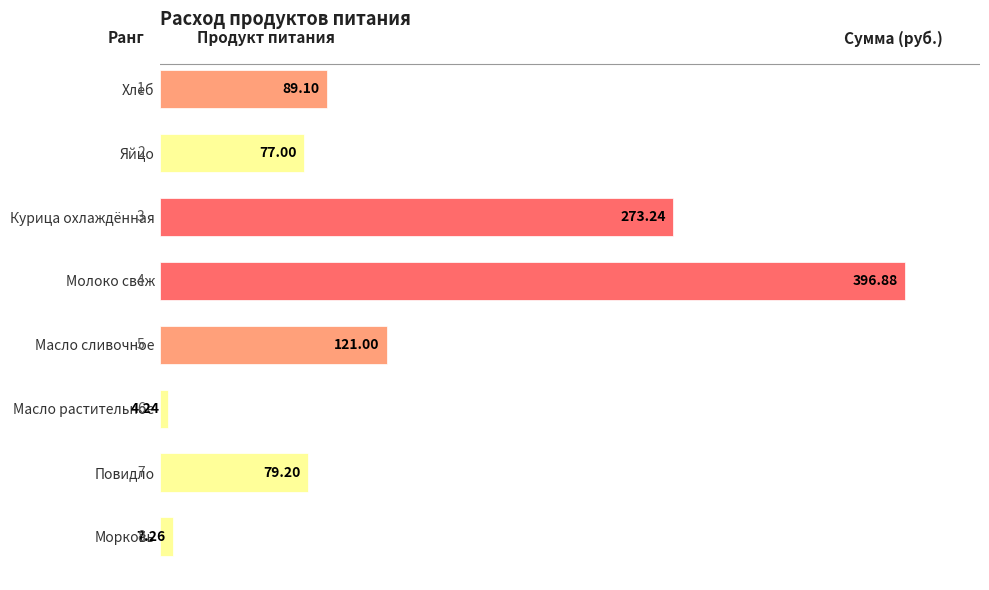

Between Хлеб and Повидло, which is larger?

Хлеб